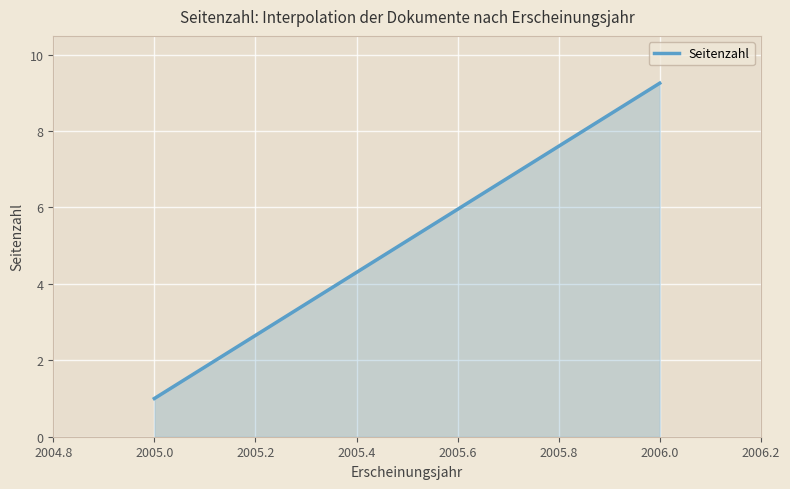

What is the minimum value shown in the chart?

1.0